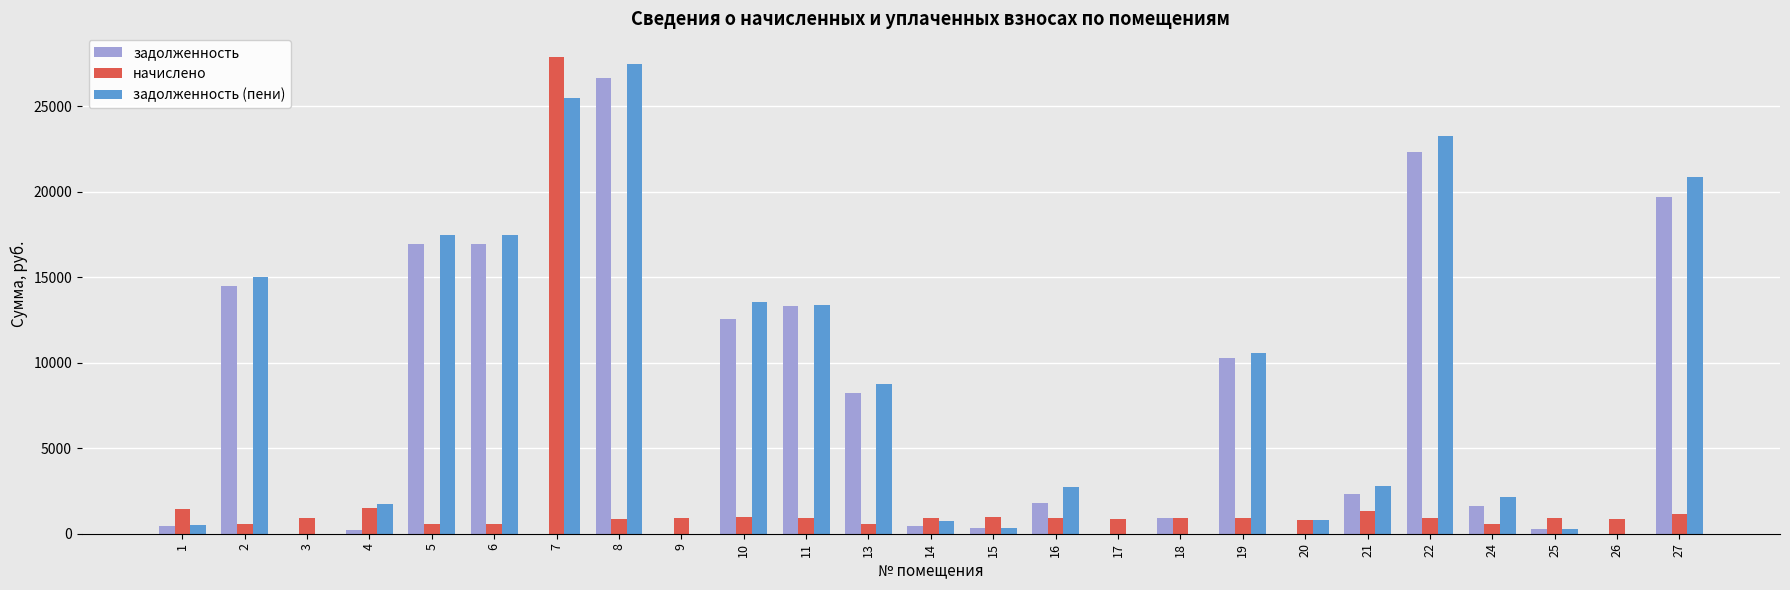

How many categories are shown in the chart?

25